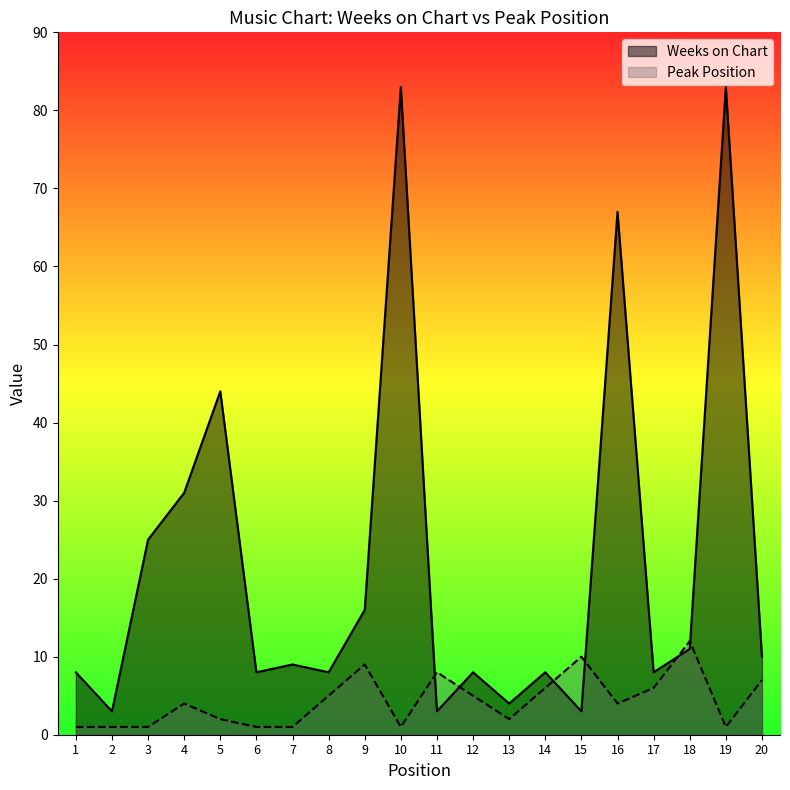

Which has a higher value, 11 or 12?

12